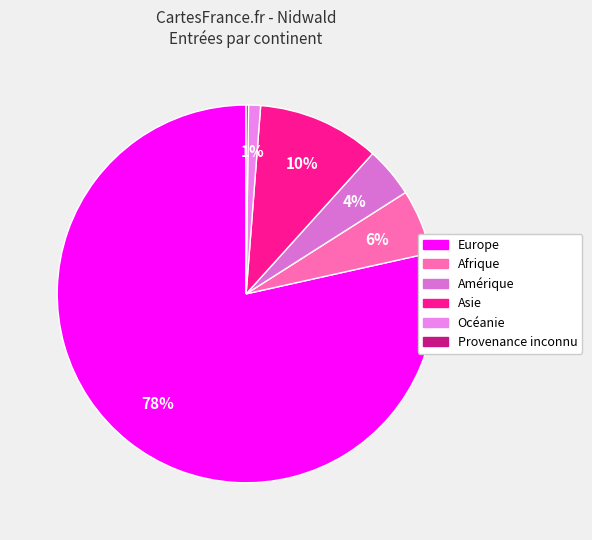

What portion of the pie excludes Océanie?

99.0%